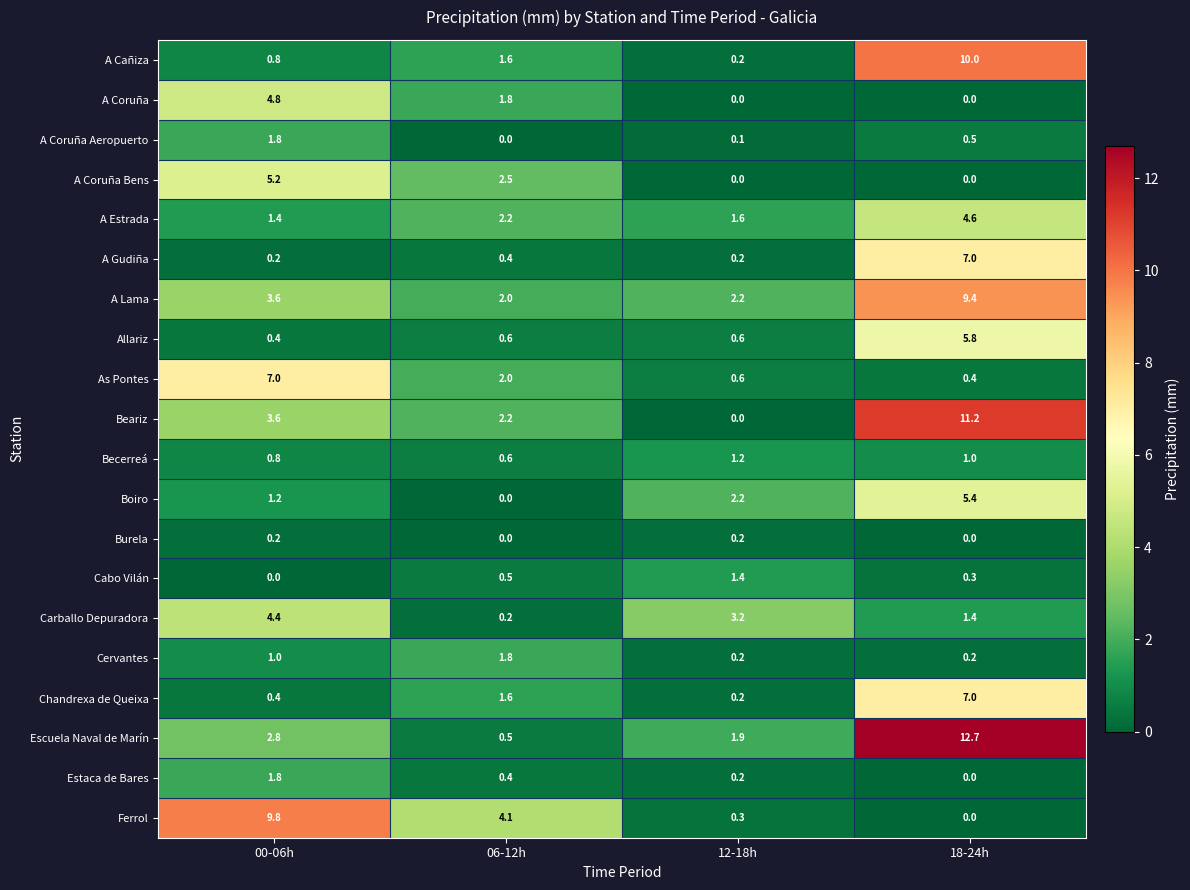

What is the sum of all Ferrol values?

14.2